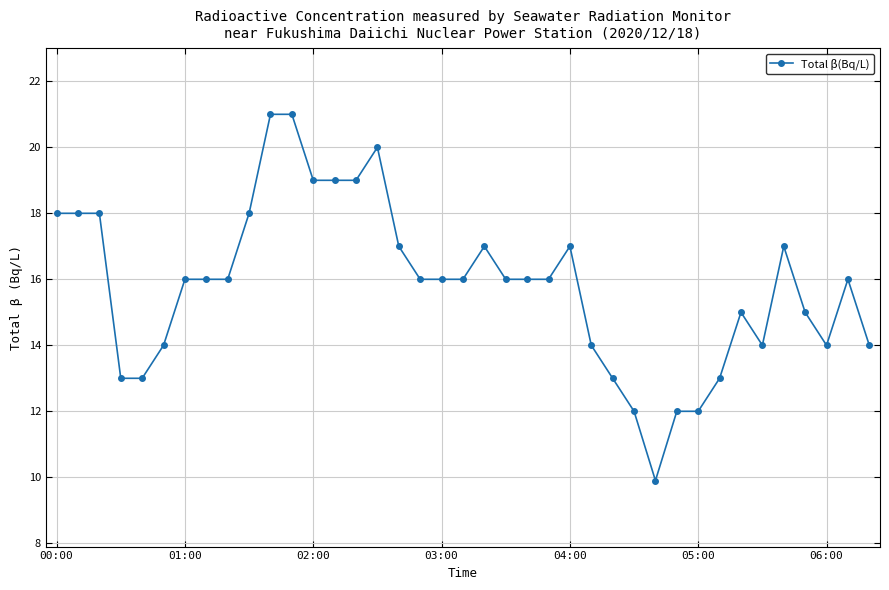

Does the chart have visible grid lines?

Yes